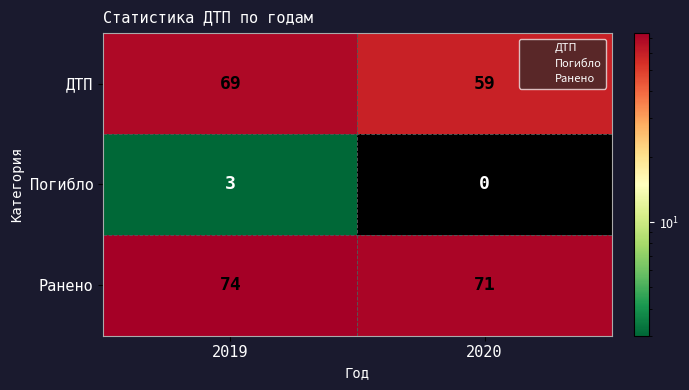

Rank the series by their maximum value, from highest to lowest.

Ранено, ДТП, Погибло